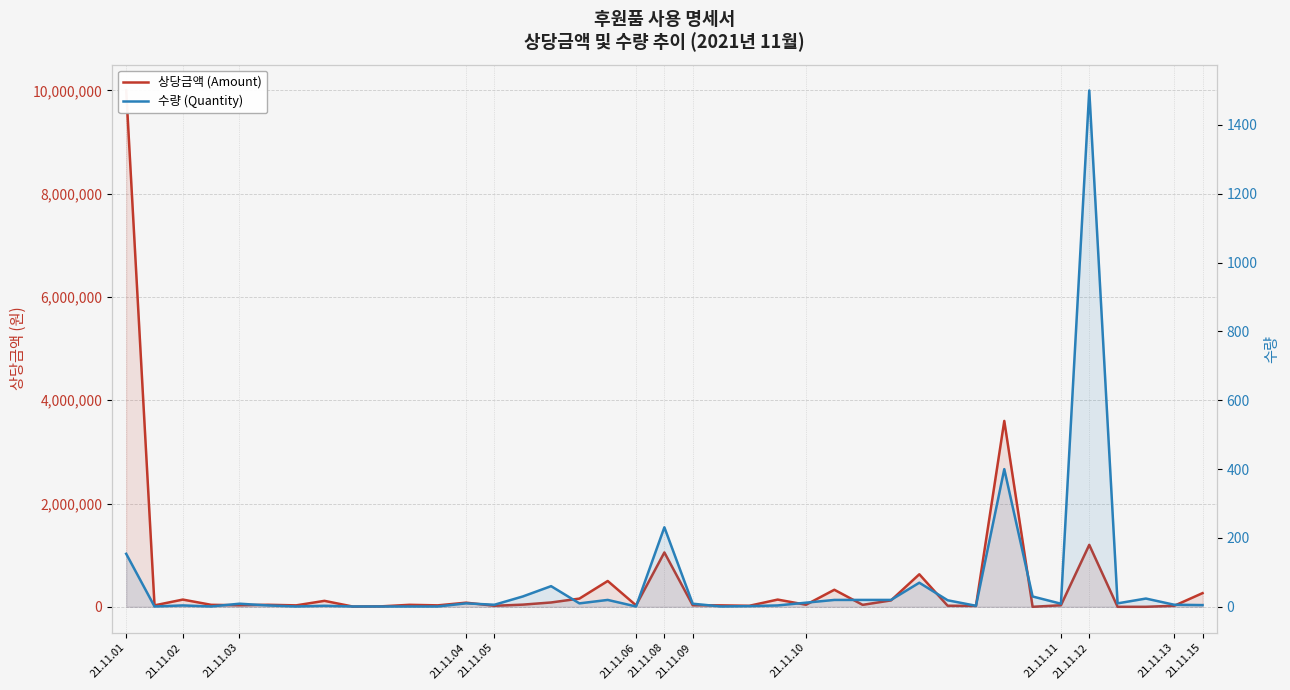

What is the difference between the second highest and minimum values in the 상당금액 (Amount) series?

3599990